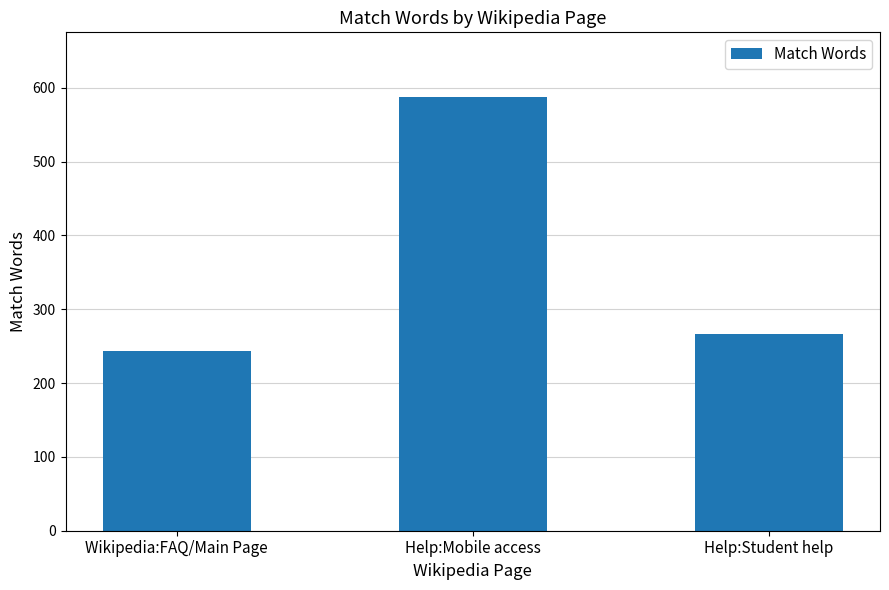

At which label is the value closest to 415?

Help:Student help